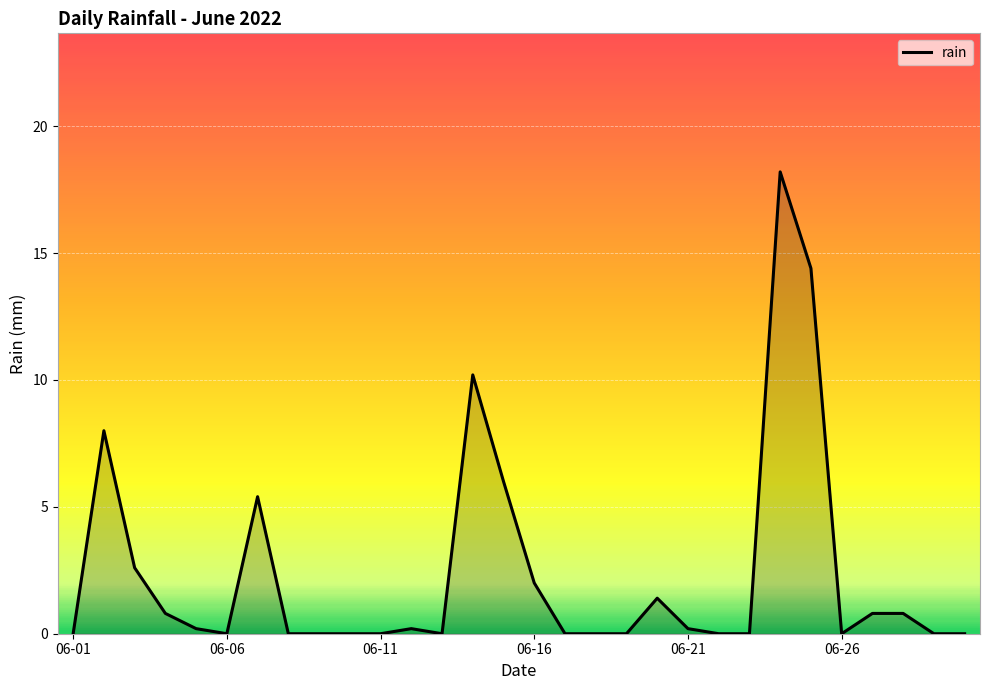

Reading left to right, list all the values displayed in this chart.

0.0	8.0	2.6	0.8	0.2	0.0	5.4	0.0	0.0	0.0	0.0	0.2	0.0	10.2	6.0	2.0	0.0	0.0	0.0	1.4	0.2	0.0	0.0	18.2	14.4	0.0	0.8	0.8	0.0	0.0